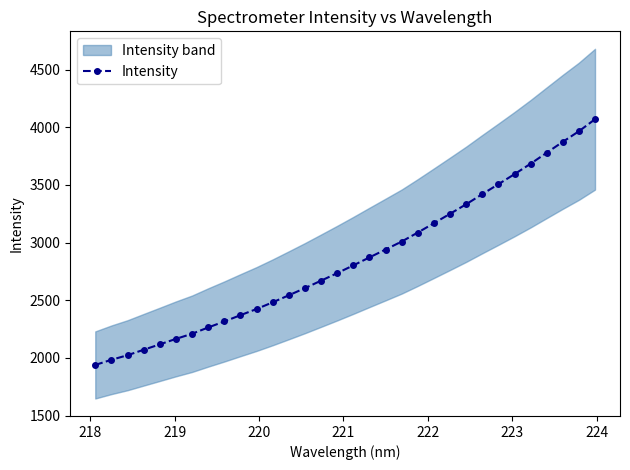

What is the value of the Intensity point at the 19th from the left?

2939.9